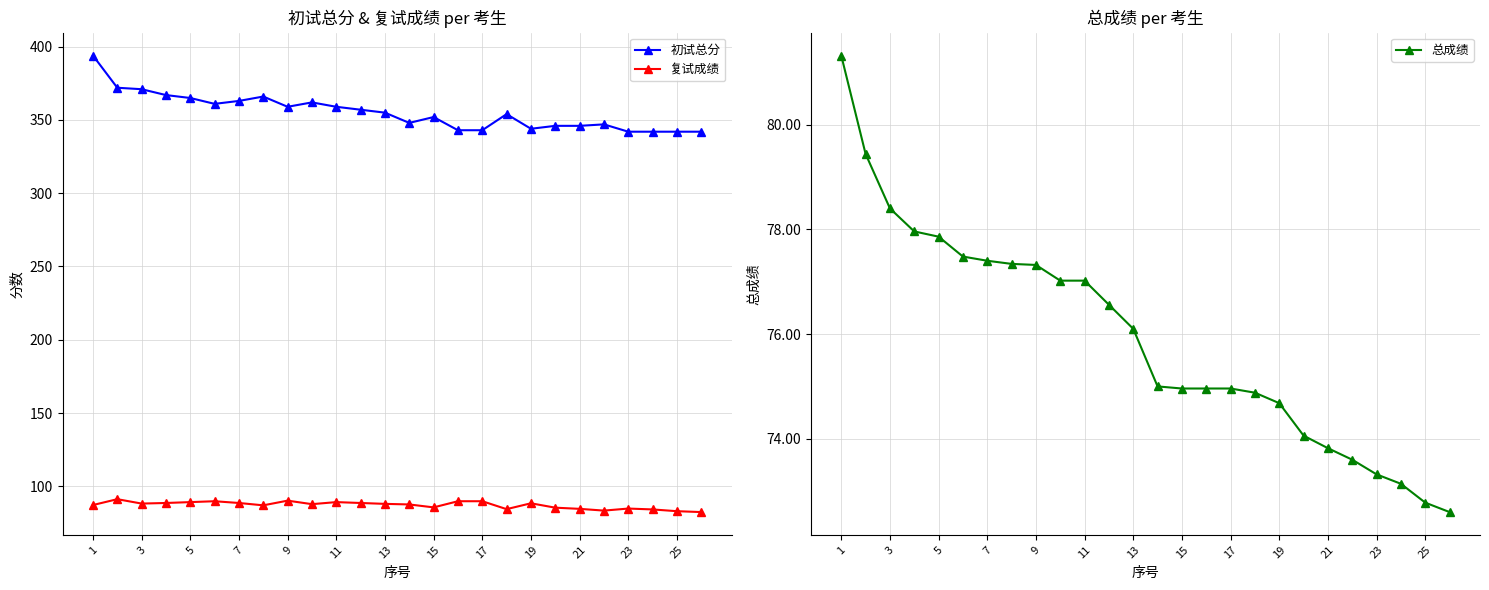

Count the number of categories in the chart.

26